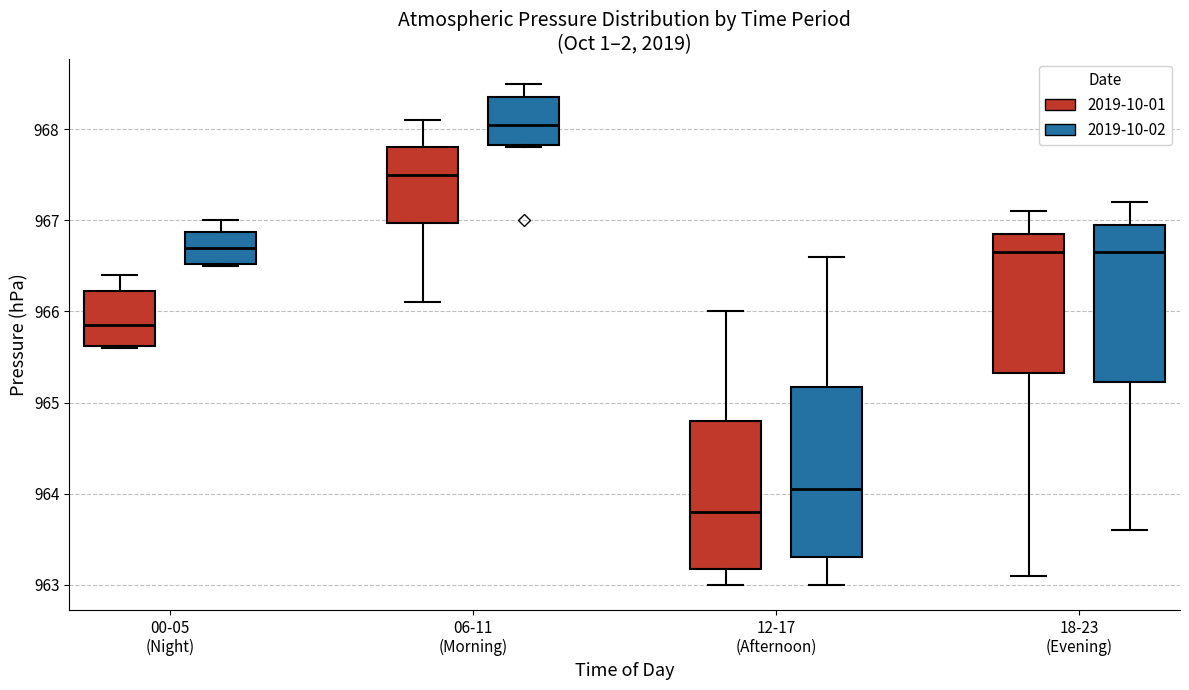

Where is the upper edge of the box for 06-11 (Morning) (2019-10-02) on the y-axis? The values are not printed on the chart, so give them approximately, as read against the axis.

968.4